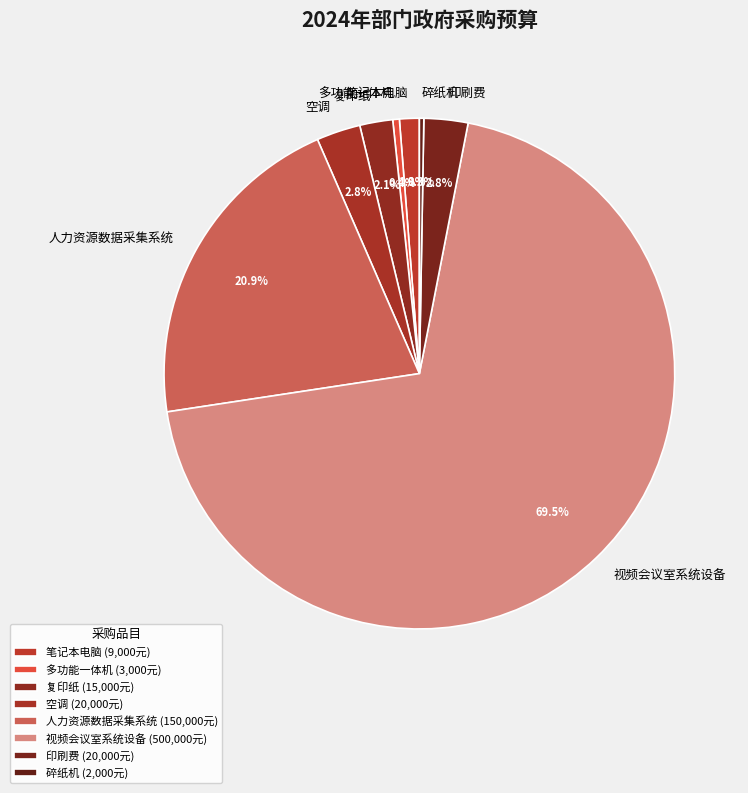

Combined, do 人力资源数据采集系统 and 印刷费 account for over 50%?

No